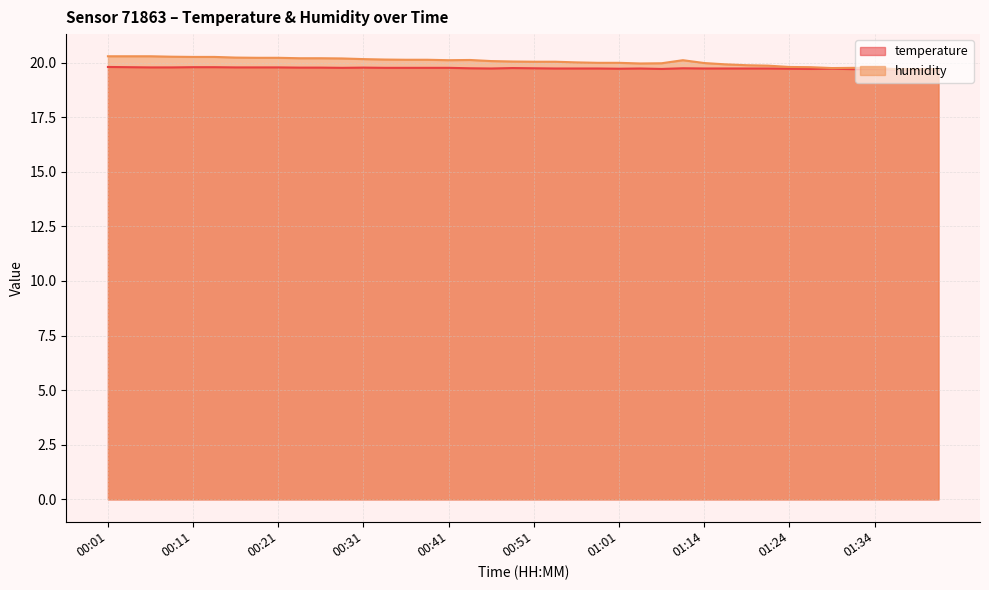

True or false: temperature and humidity intersect in this chart.

False